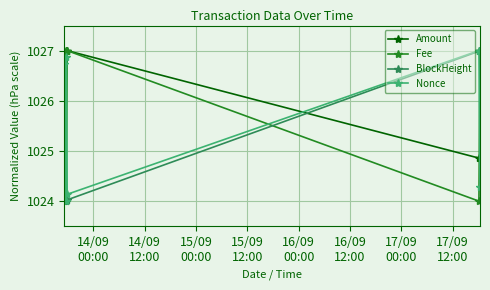

What is the smallest value displayed?

1024.0